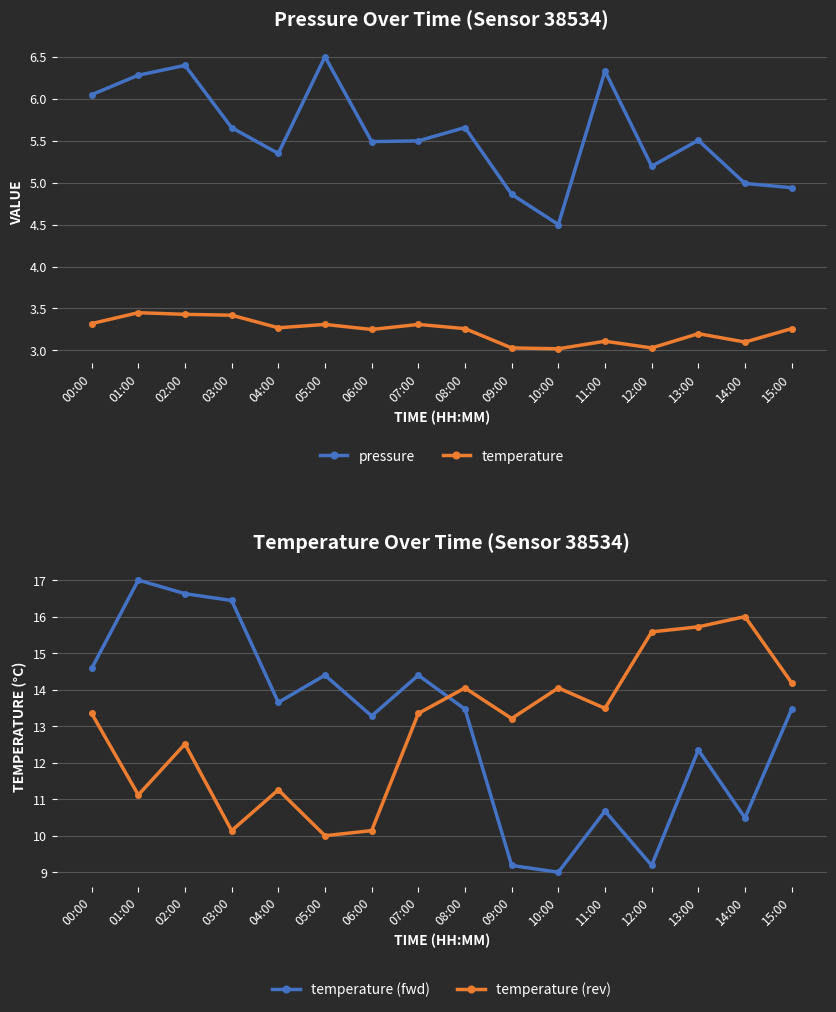

Which label corresponds to the largest value in the chart?

01:00